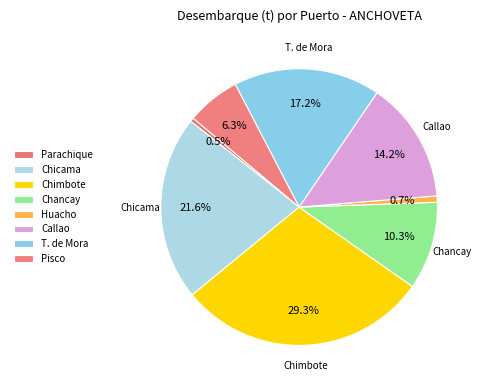

How many segments does this pie chart have?

8